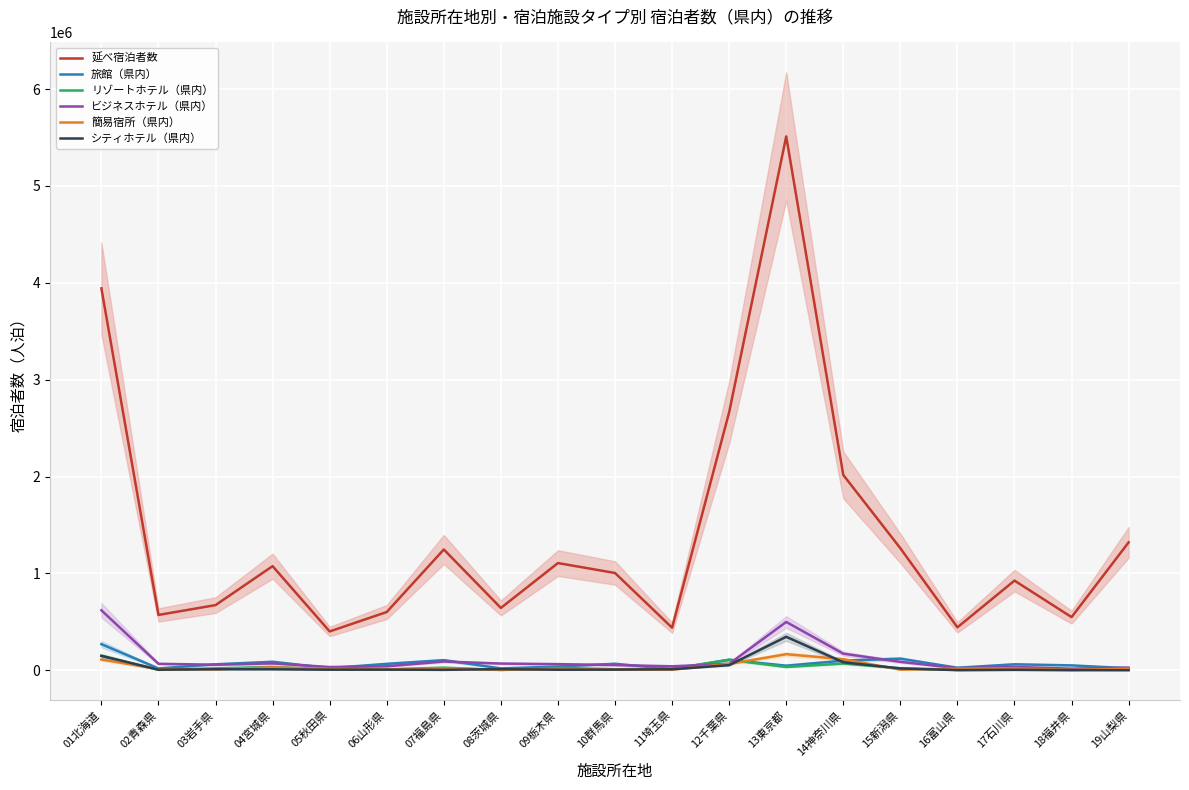

What is the average value of the 旅館（県内） series?

68681